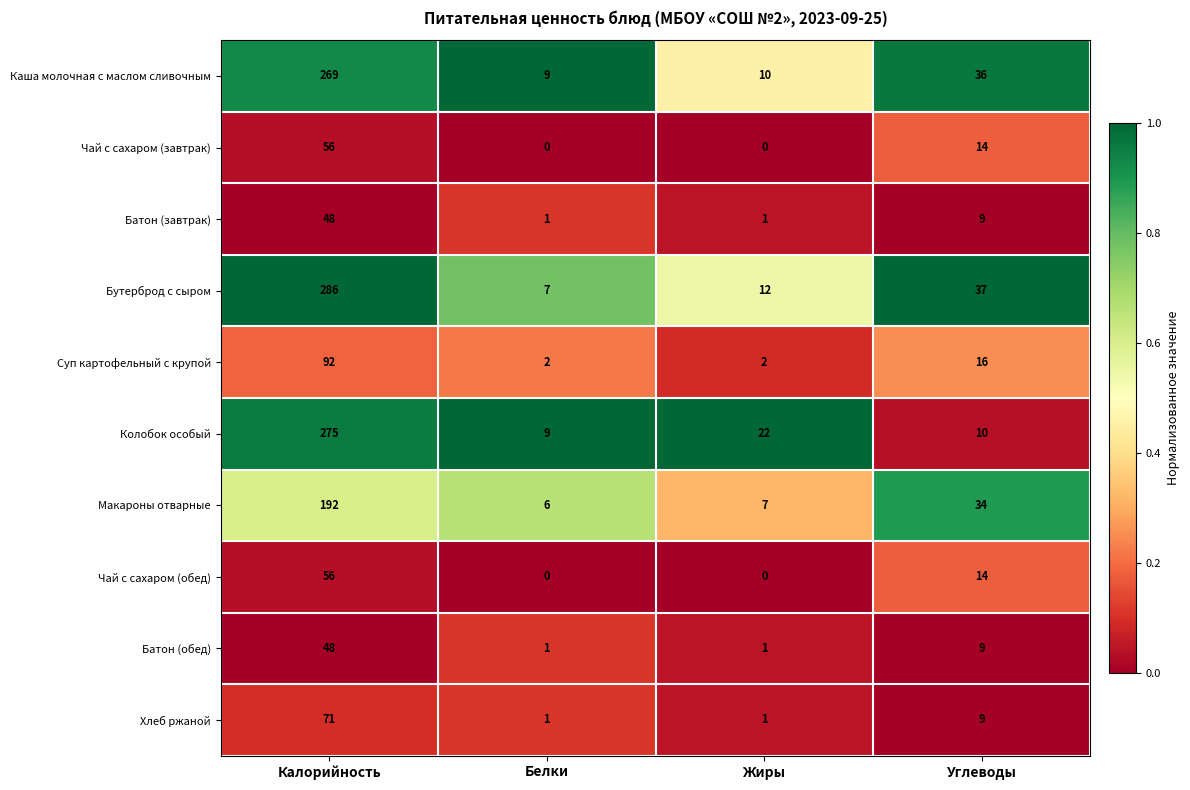

What is the spread (max minus min) of values at Жиры?

22